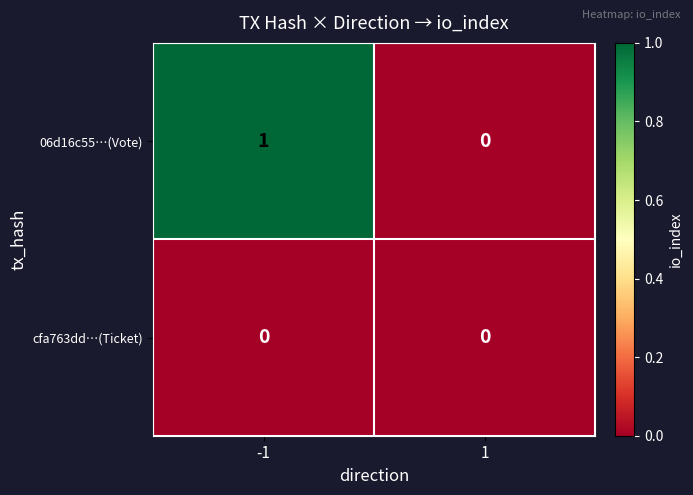

The 06d16c55…(Vote) series shows 2 at -1. True or false?

False